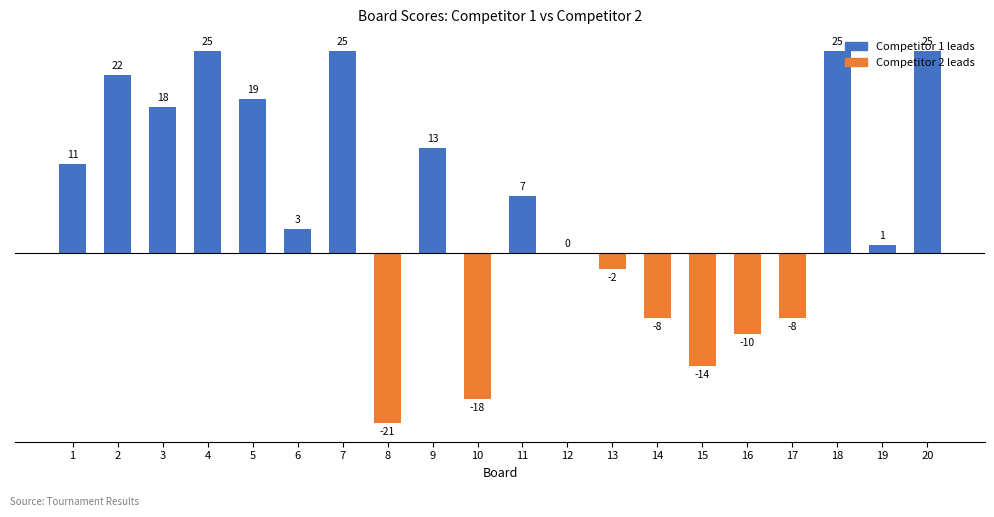

How many categories are shown in the chart?

20